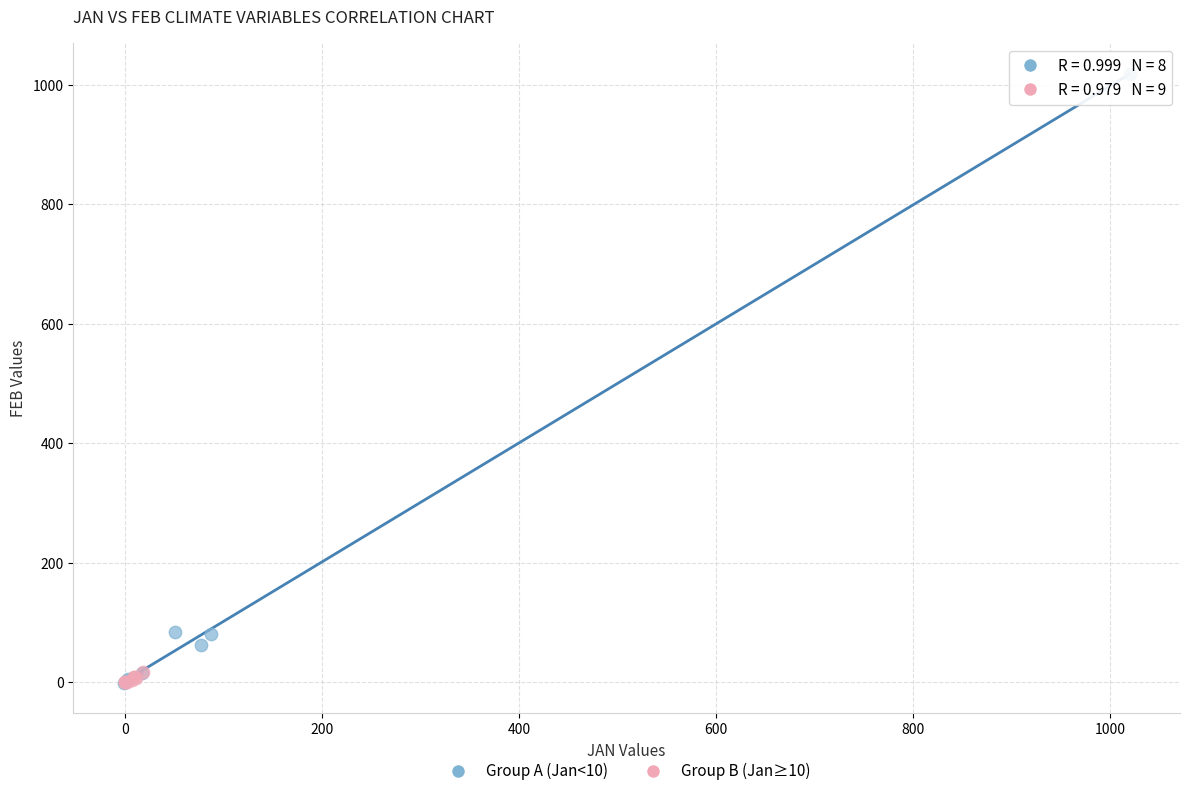

Which series contains the highest Y value?

Group A (Jan<10)